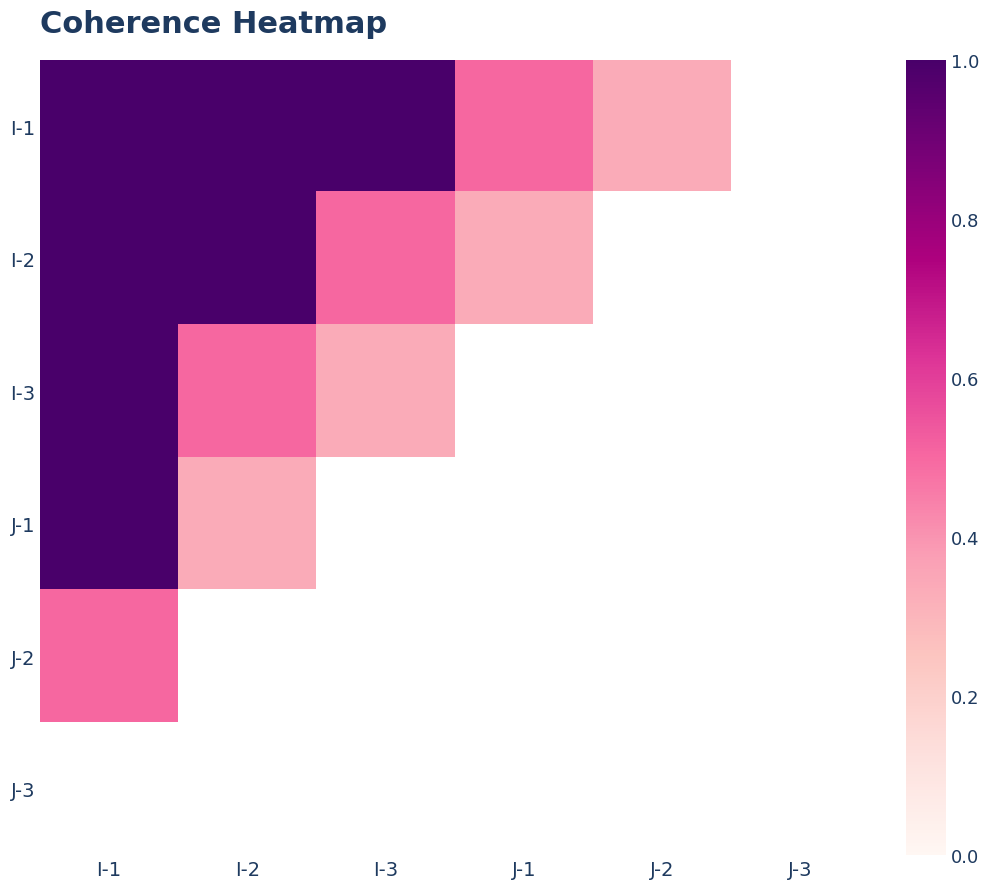

Reading left to right, what are all the values shown in this chart?

I-1: I-1=1.0	I-2=1.0	I-3=1.0	J-1=0.5	J-2=0.3	J-3=0.0
I-2: I-1=1.0	I-2=1.0	I-3=0.5	J-1=0.3	J-2=0.0	J-3=0.0
I-3: I-1=1.0	I-2=0.5	I-3=0.3	J-1=0.0	J-2=0.0	J-3=0.0
J-1: I-1=1.0	I-2=0.3	I-3=0.0	J-1=0.0	J-2=0.0	J-3=0.0
J-2: I-1=0.5	I-2=0.0	I-3=0.0	J-1=0.0	J-2=0.0	J-3=0.0
J-3: I-1=0.0	I-2=0.0	I-3=0.0	J-1=0.0	J-2=0.0	J-3=0.0